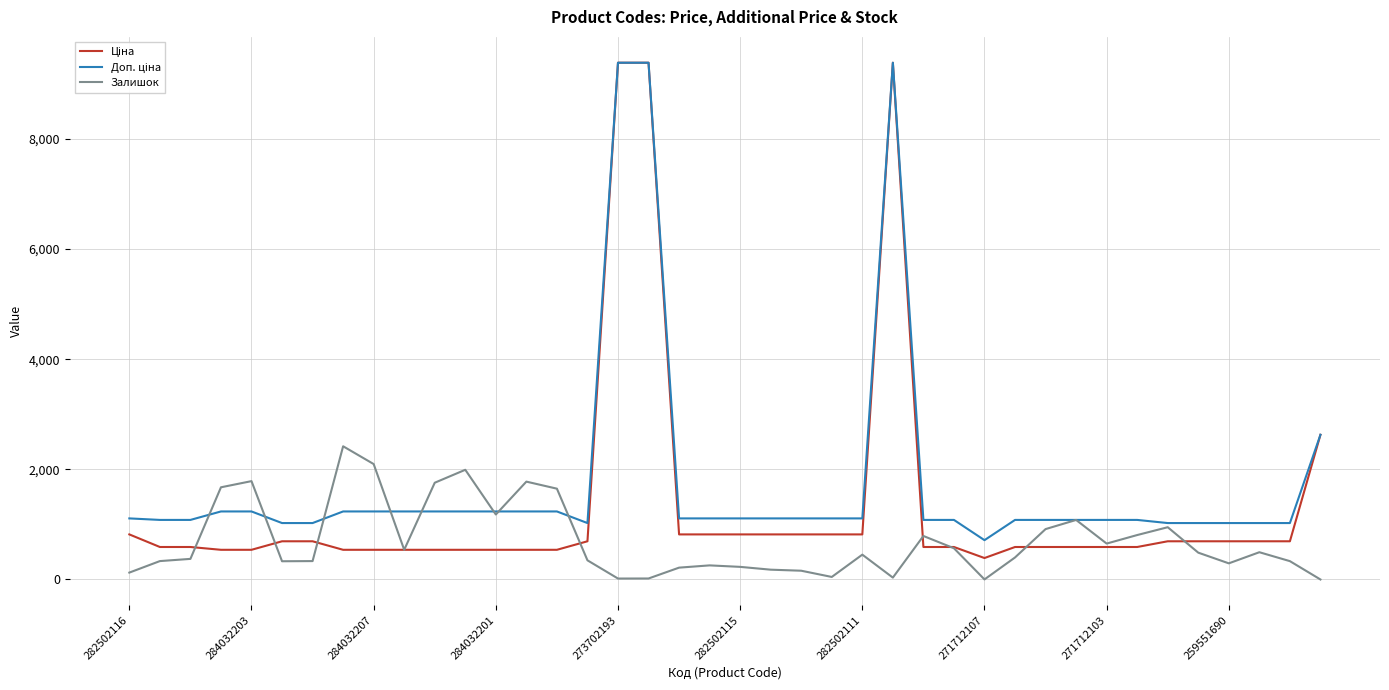

What is the highest value of the Залишок series?

2419.0